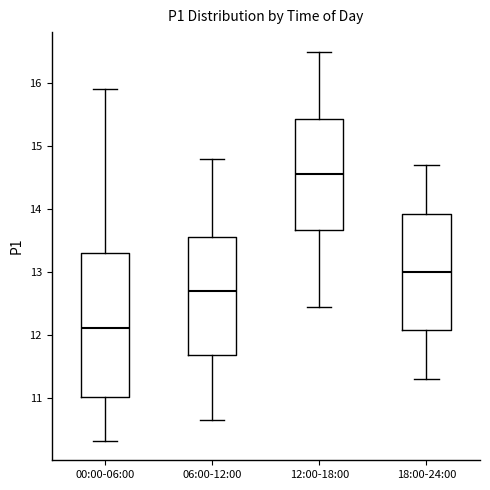

Which box has the lowest median line?

00:00-06:00